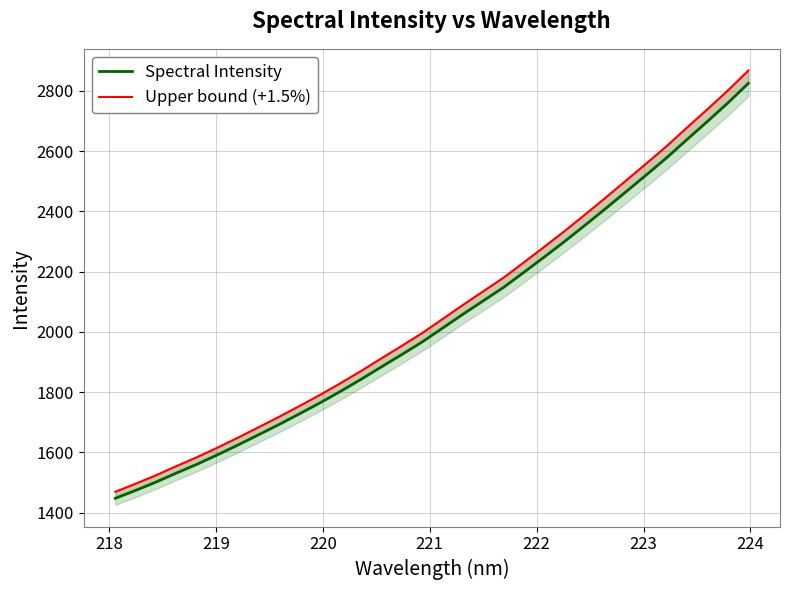

Does the chart have visible grid lines?

Yes